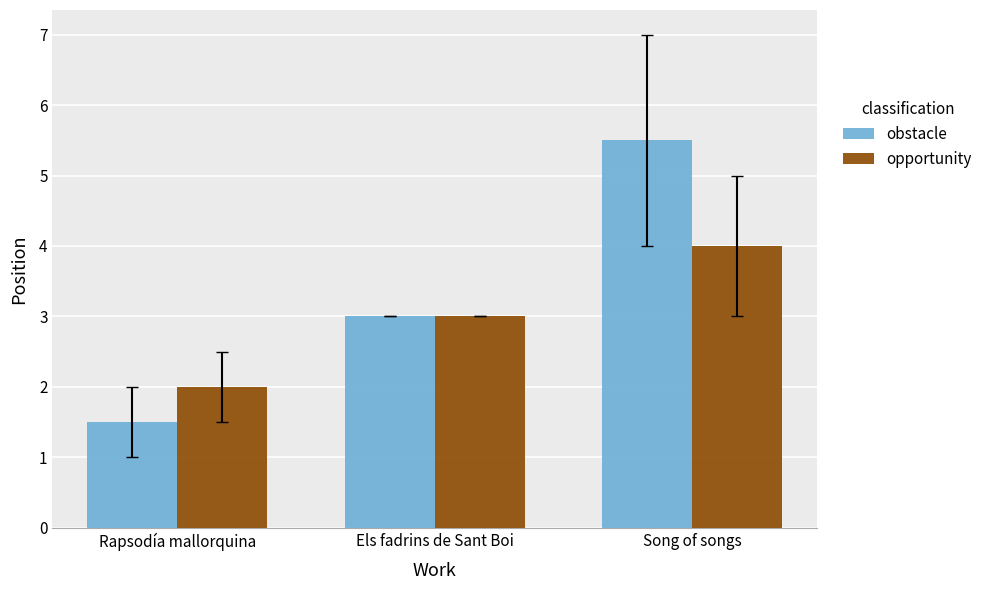

Reading right to left, transcribe all the data shown in this chart.

obstacle: Song of songs=5.5	Els fadrins de Sant Boi=3.0	Rapsodía mallorquina=1.5
opportunity: Song of songs=4.0	Els fadrins de Sant Boi=3.0	Rapsodía mallorquina=2.0